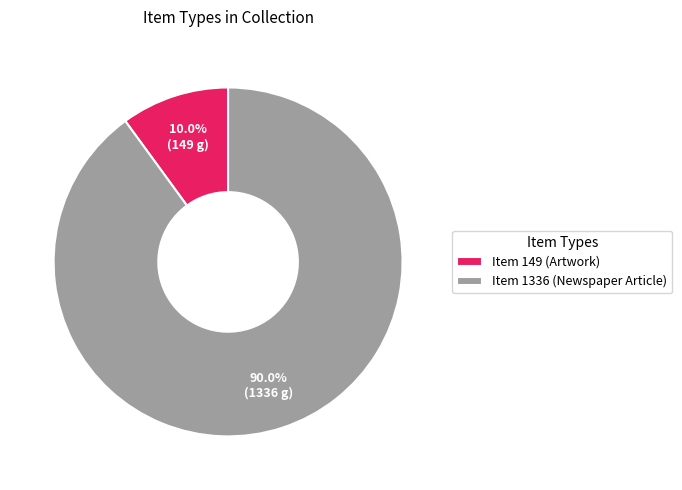

The Item 1336 (Newspaper Article) slice represents 95% of the pie. True or false?

False